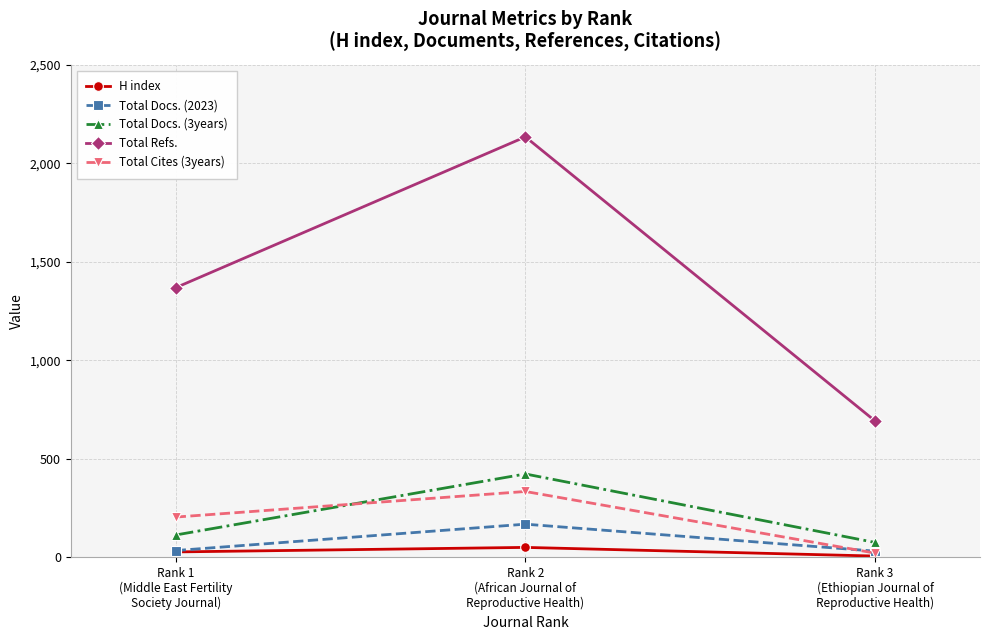

What is the sum of the Total Docs. (2023) values at Rank 2
(African Journal of
Reproductive Health) and Rank 1
(Middle East Fertility
Society Journal)?

200